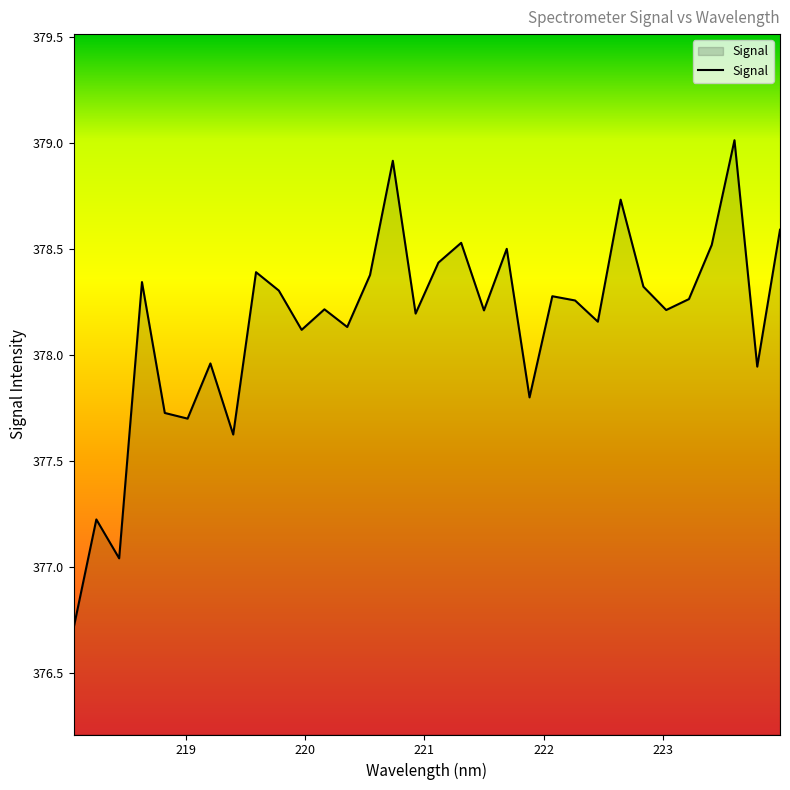

What is the minimum value shown in the chart?

376.7